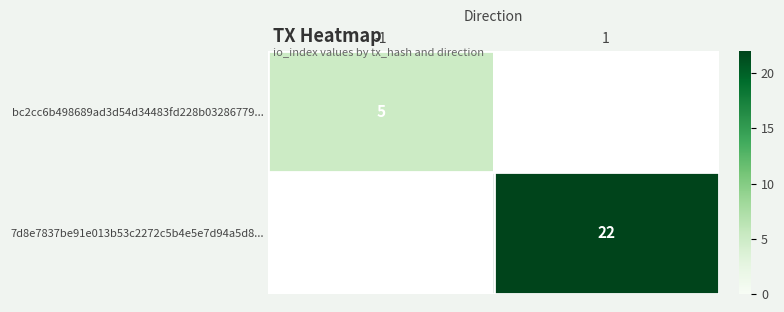

Which has a higher value, -1 or 1?

1